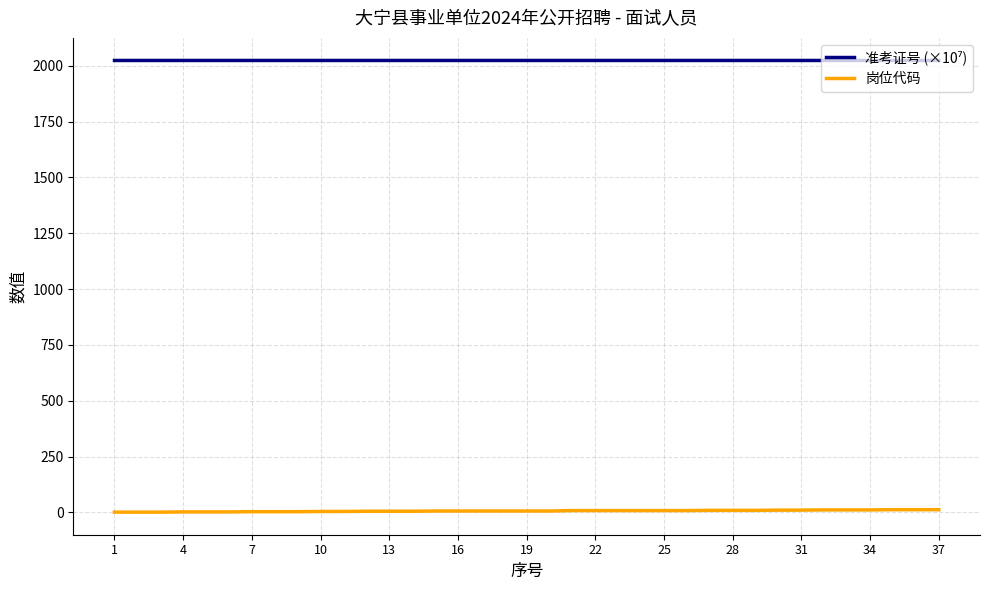

What is the greatest value displayed?

2024.0